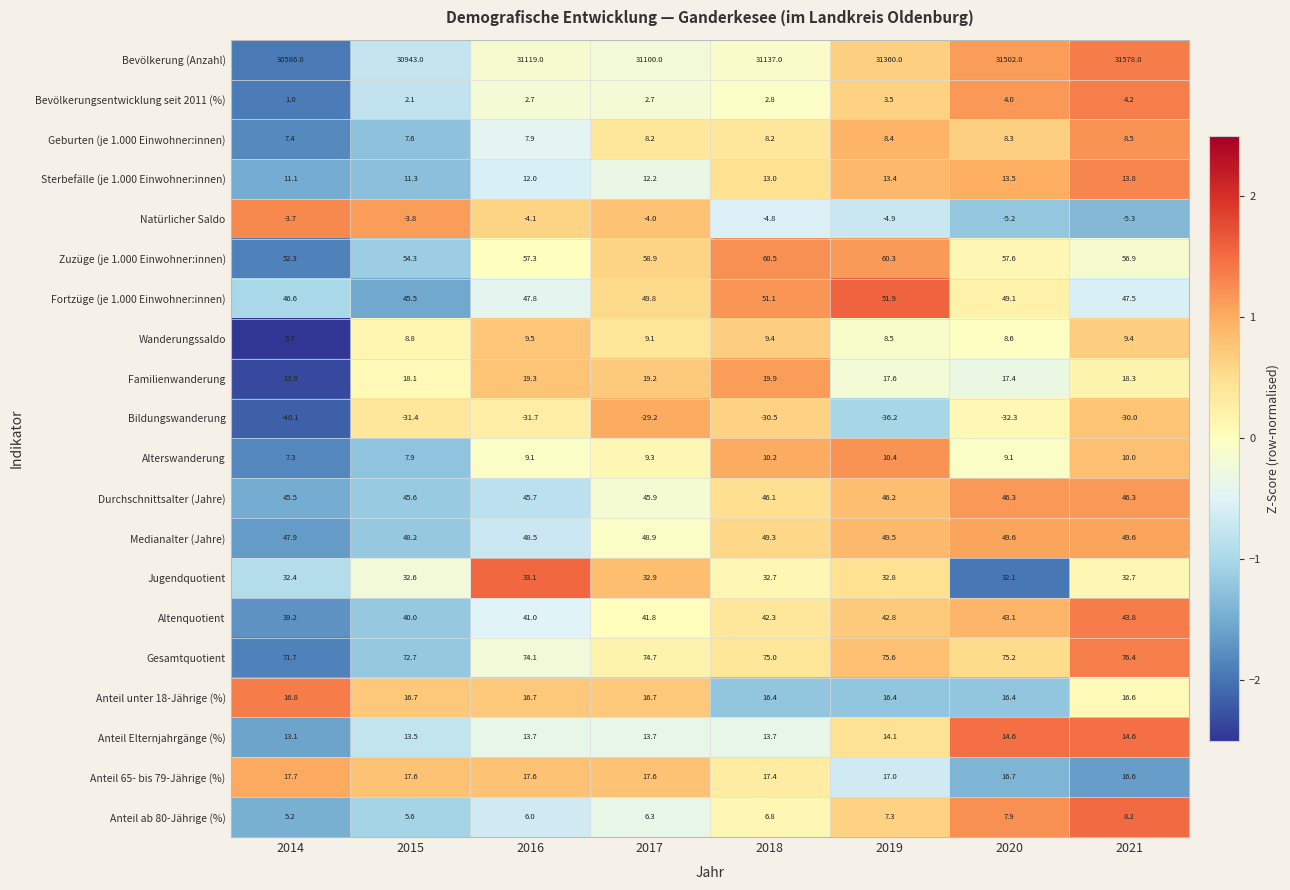

Where is Wanderungssaldo nearest to the value 7?

2014